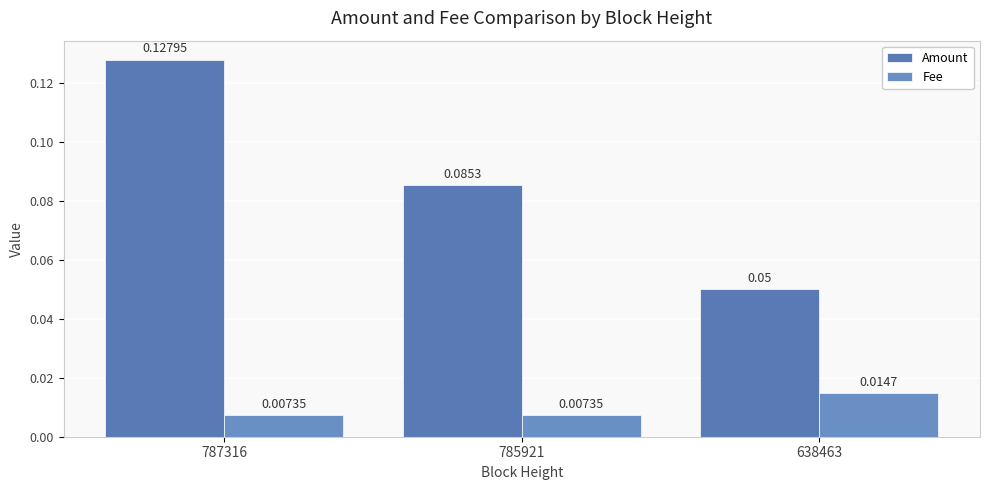

Is the value of Amount at 787316 greater than the value of Fee at 785921?

Yes